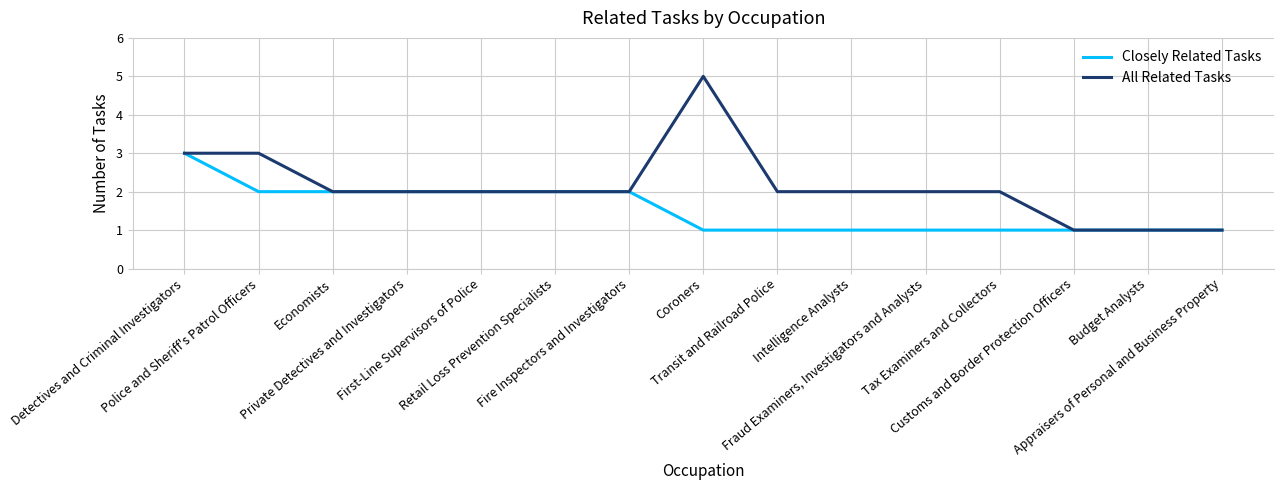

Which series has the widest spread of values?

All Related Tasks